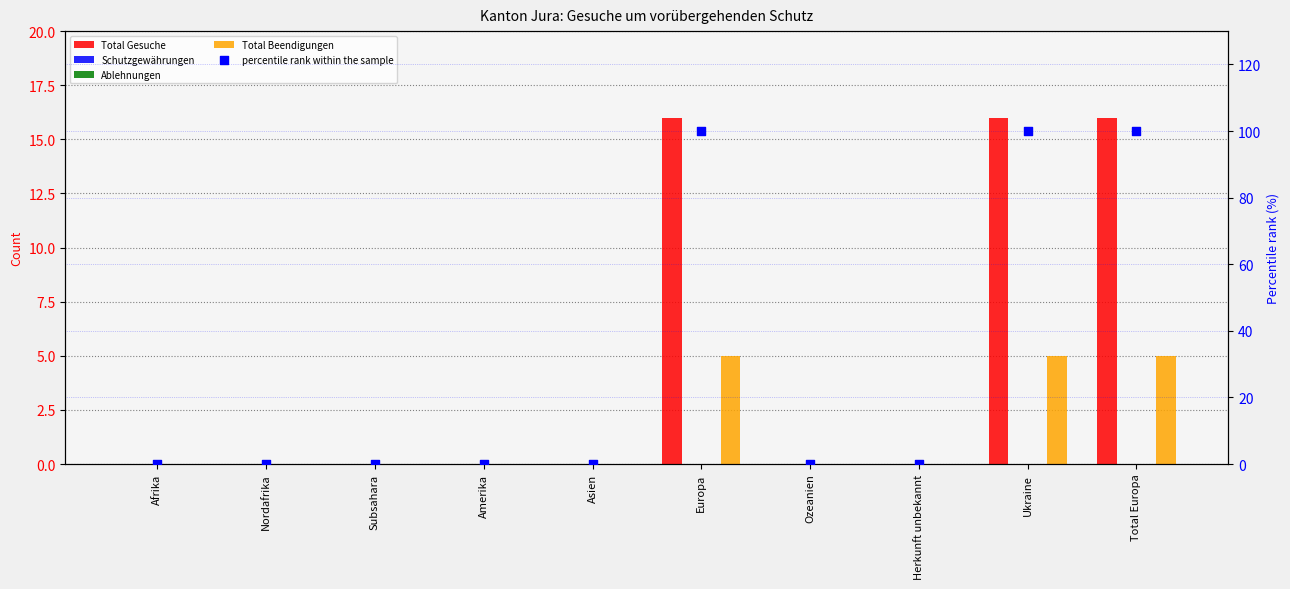

Is the value of Ablehnungen at Ozeanien greater than the value of percentile rank within the sample at Amerika?

No